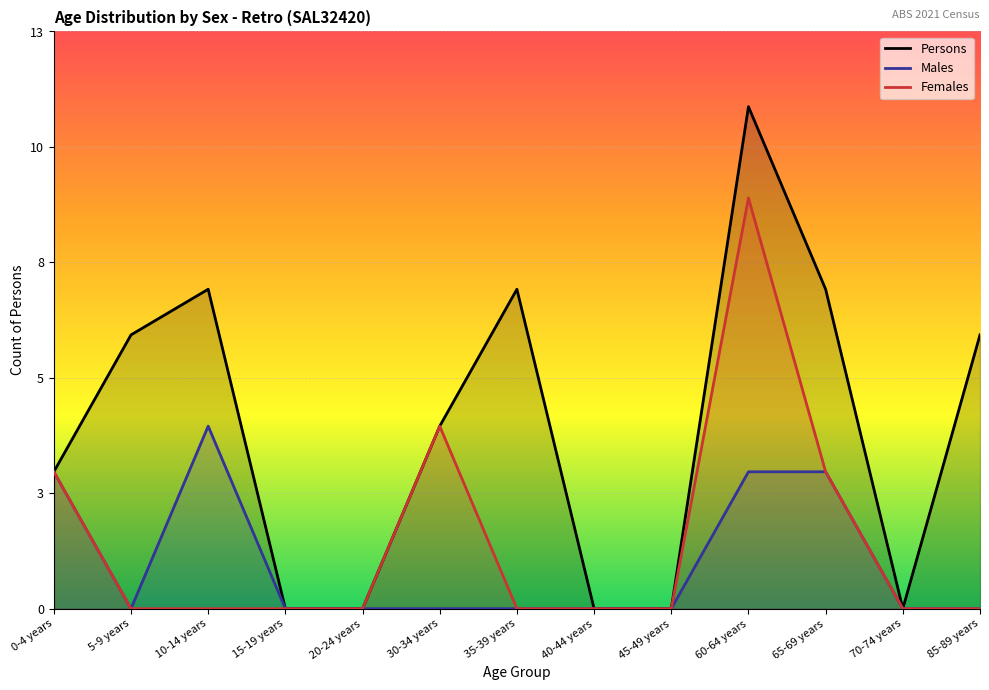

Between 45-49 years and 10-14 years, which is larger?

10-14 years